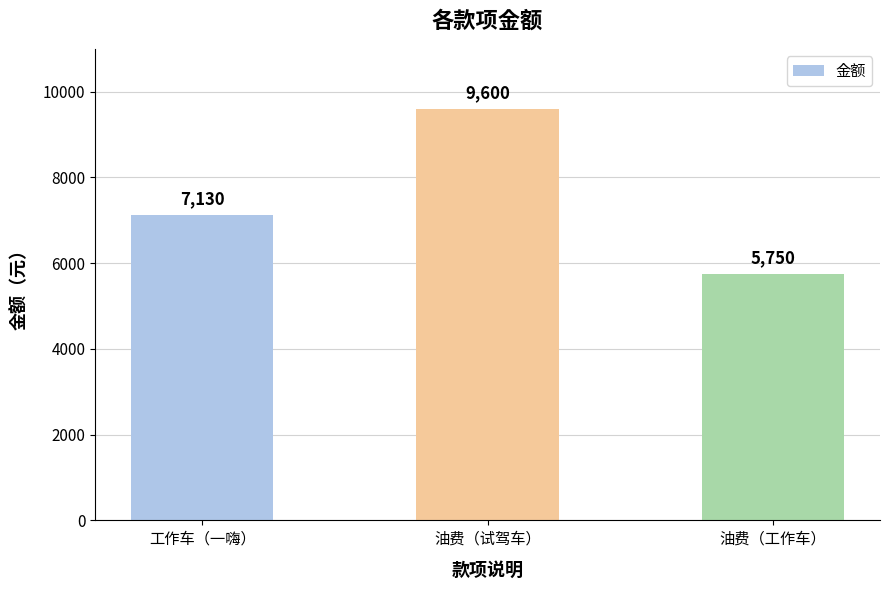

What is the minimum value shown in the chart?

5750